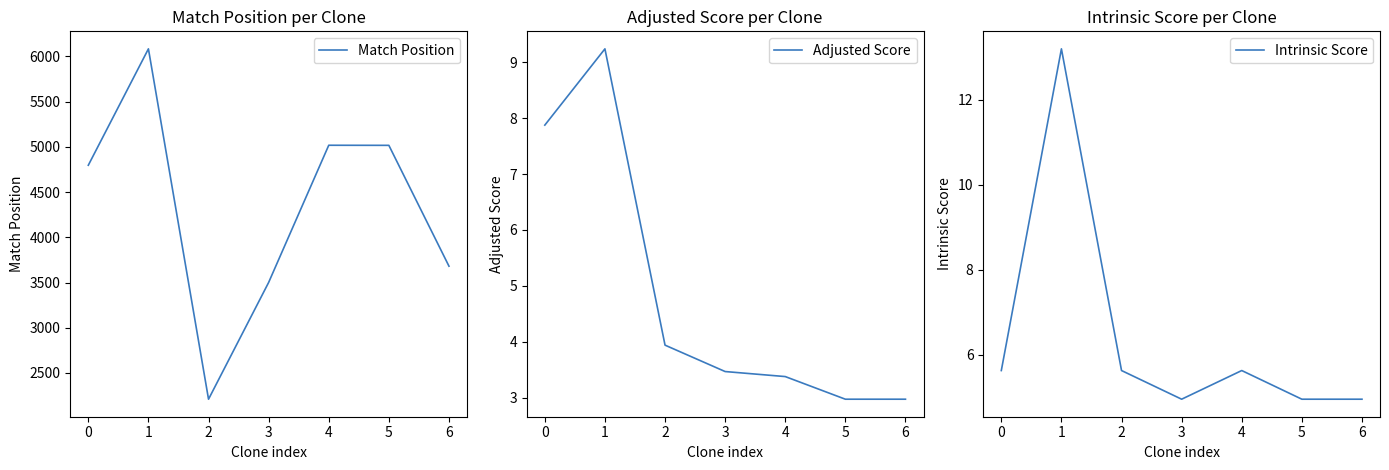

What is the value of the Intrinsic Score point at the 2nd from the left?

13.2